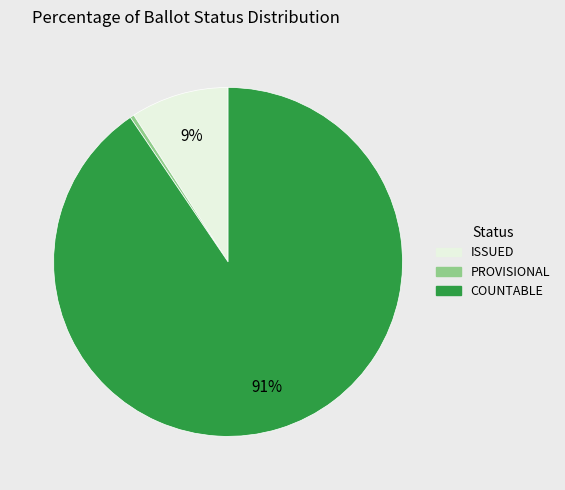

How many slices are in this pie chart?

3